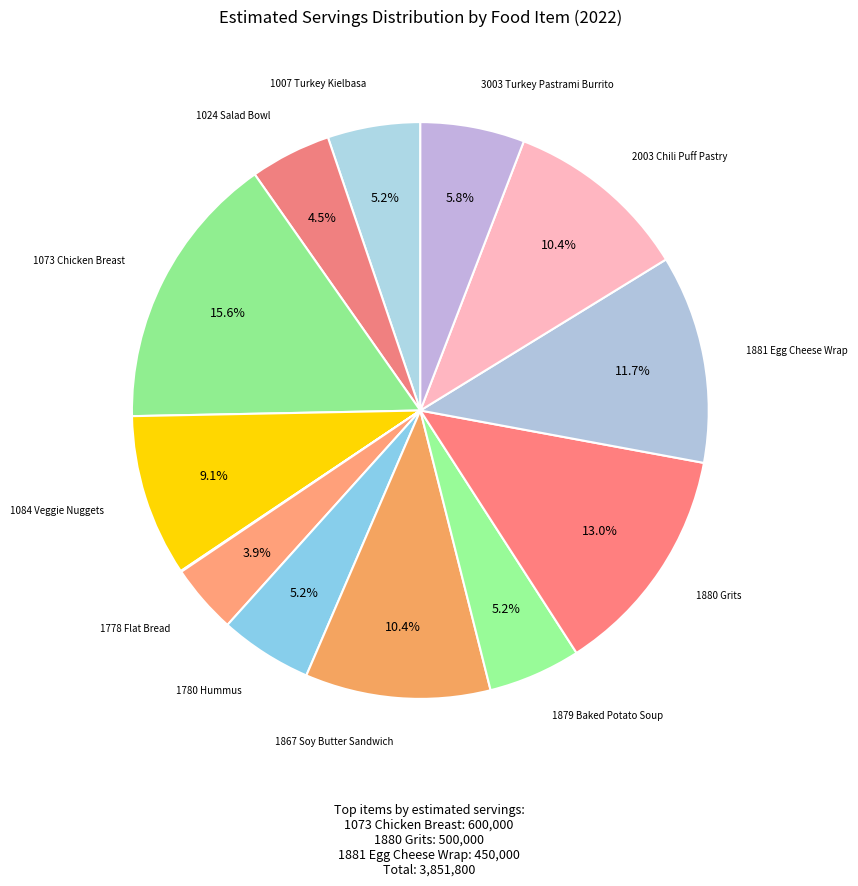

How many slices are in this pie chart?

13